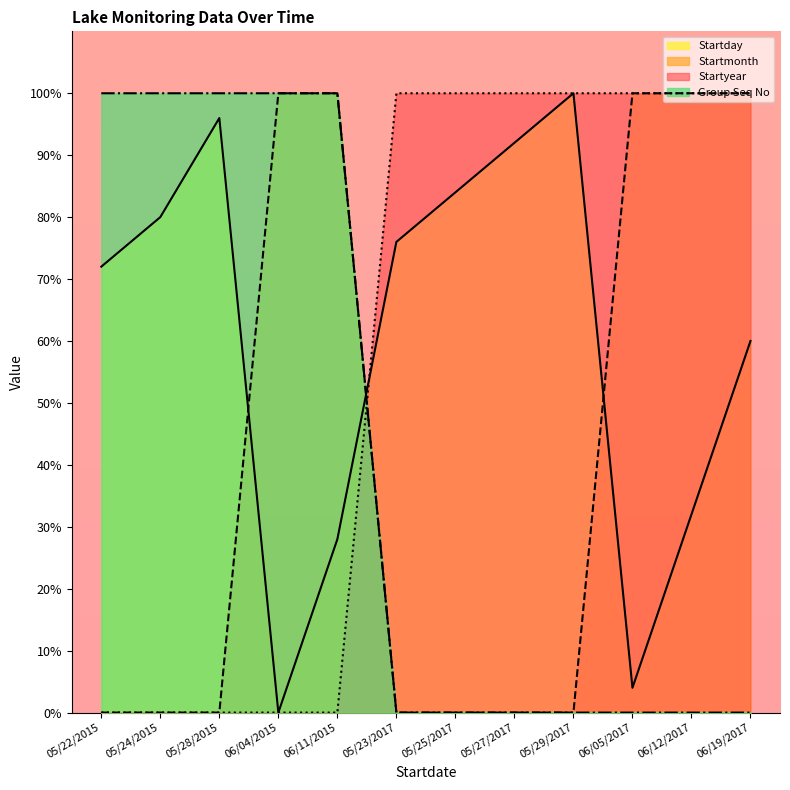

The value of Startmonth at 06/04/2015 is 150.9. True or false?

False